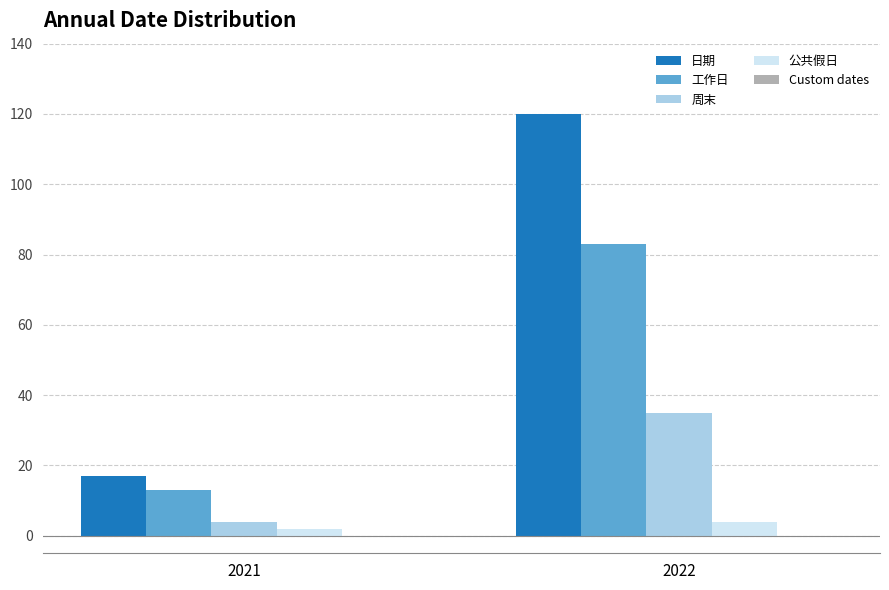

What is the average value of the 公共假日 series?

3